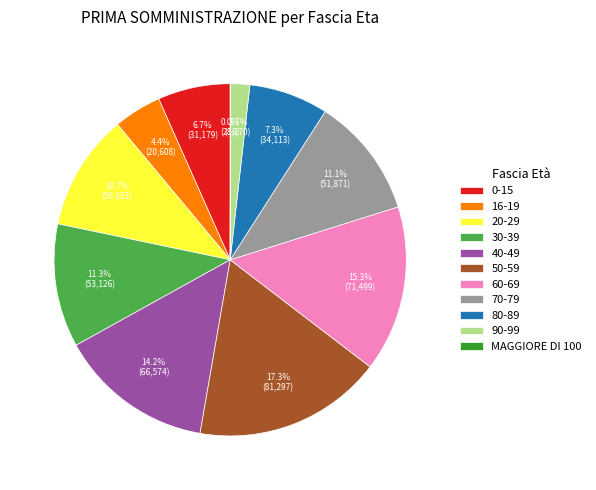

Which has a higher value, 40-49 or 16-19?

40-49